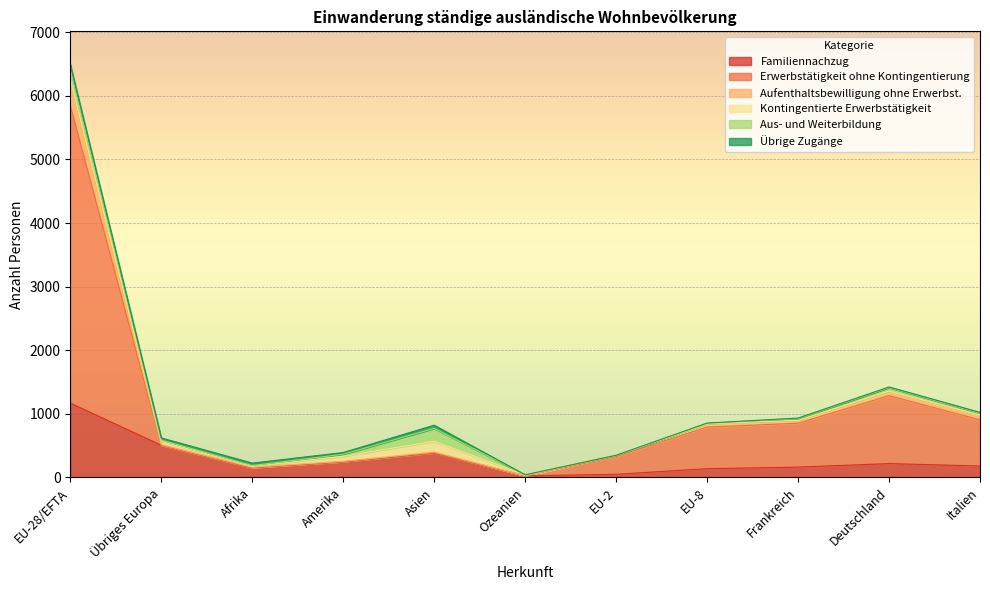

Count the number of categories in the chart.

11